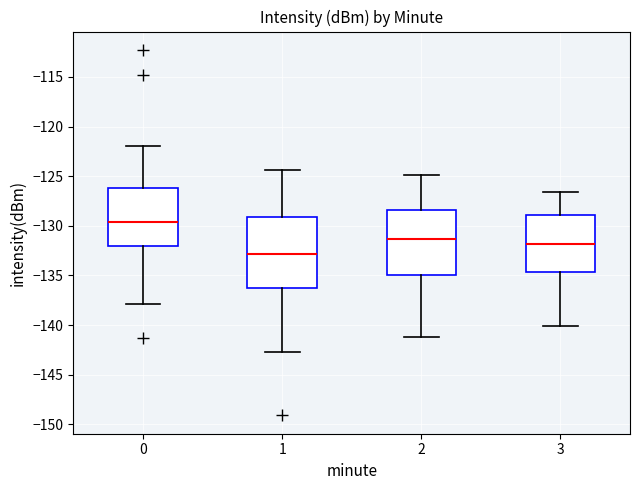

Which box has the lowest median line?

1